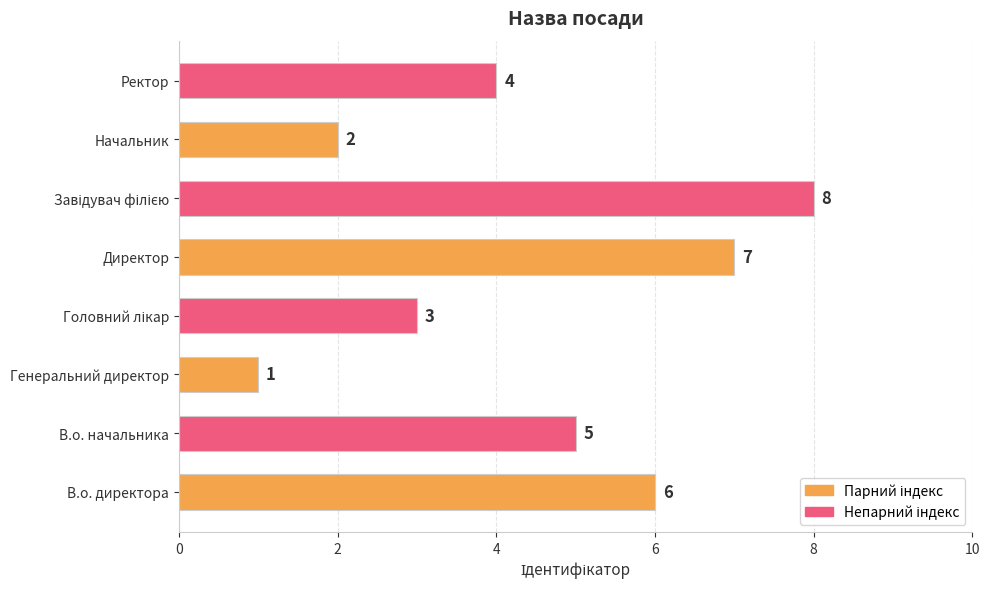

Between Ректор and Начальник, which is larger?

Ректор